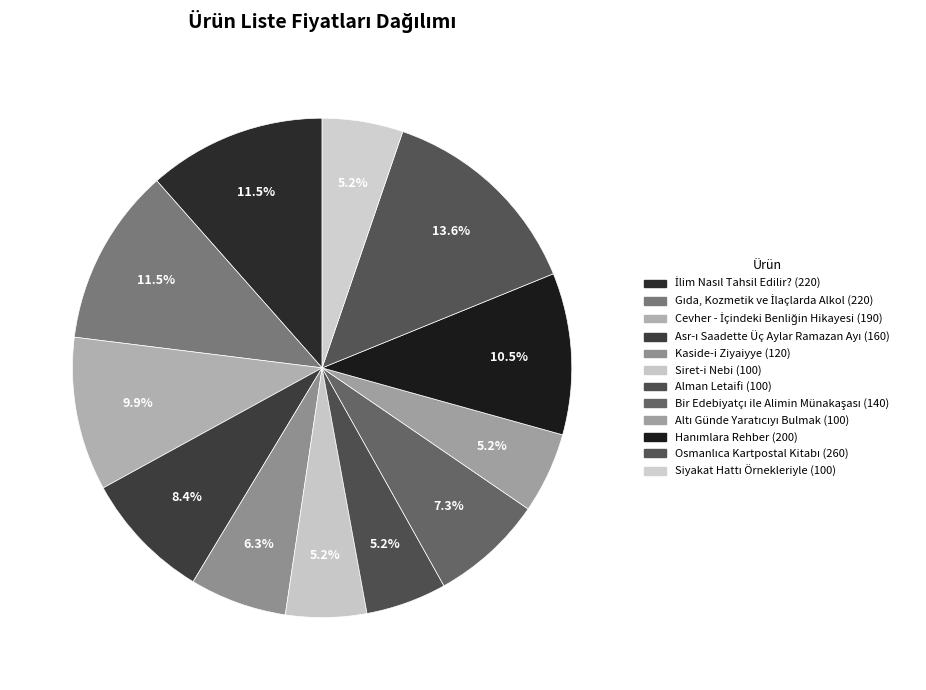

What percentage is NOT represented by Asr-ı Saadette Üç Aylar Ramazan Ayı?

91.6%